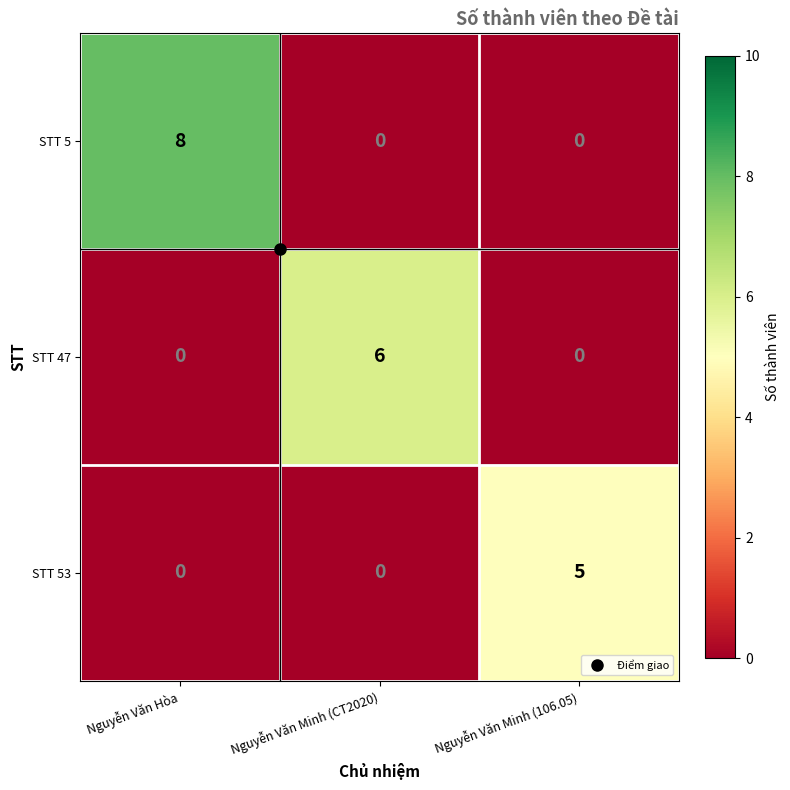

What is the greatest value displayed?

8